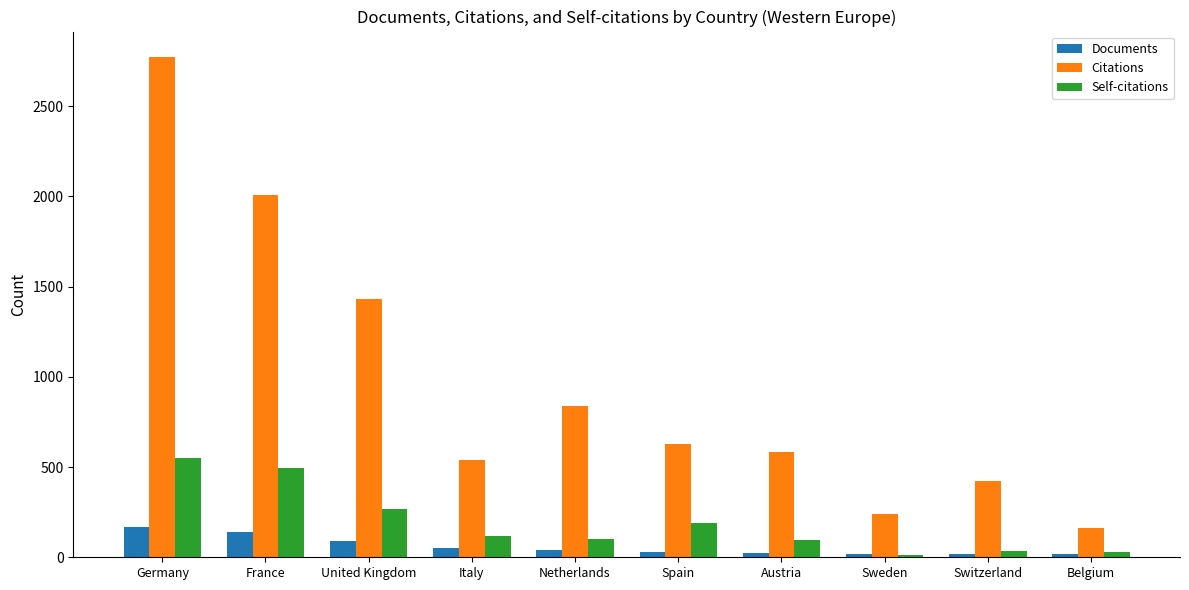

At which label is Citations closest to 1468?

United Kingdom